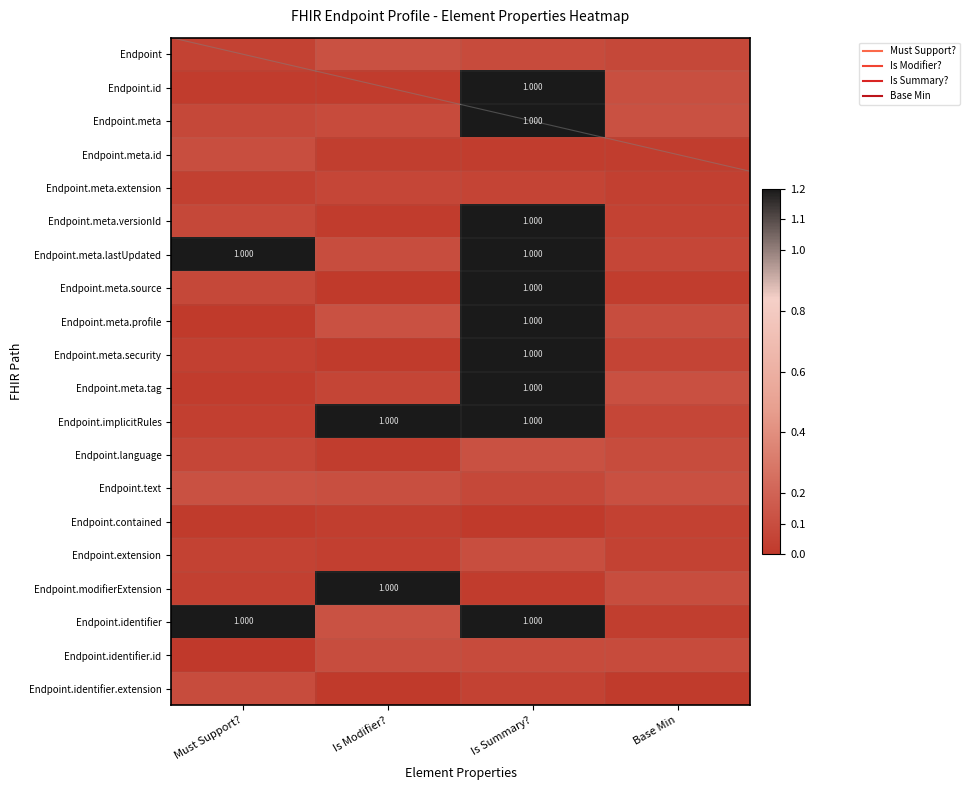

At how many categories does at least one series exceed 0?

4